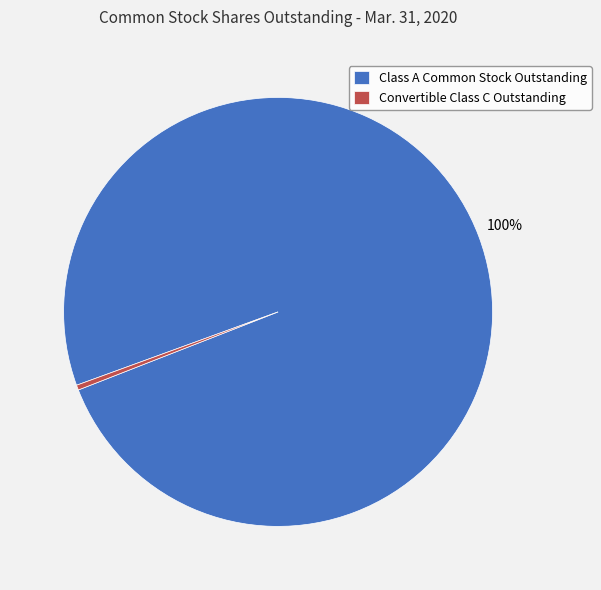

Does Class A Common Stock Outstanding account for over 50% of the chart?

Yes